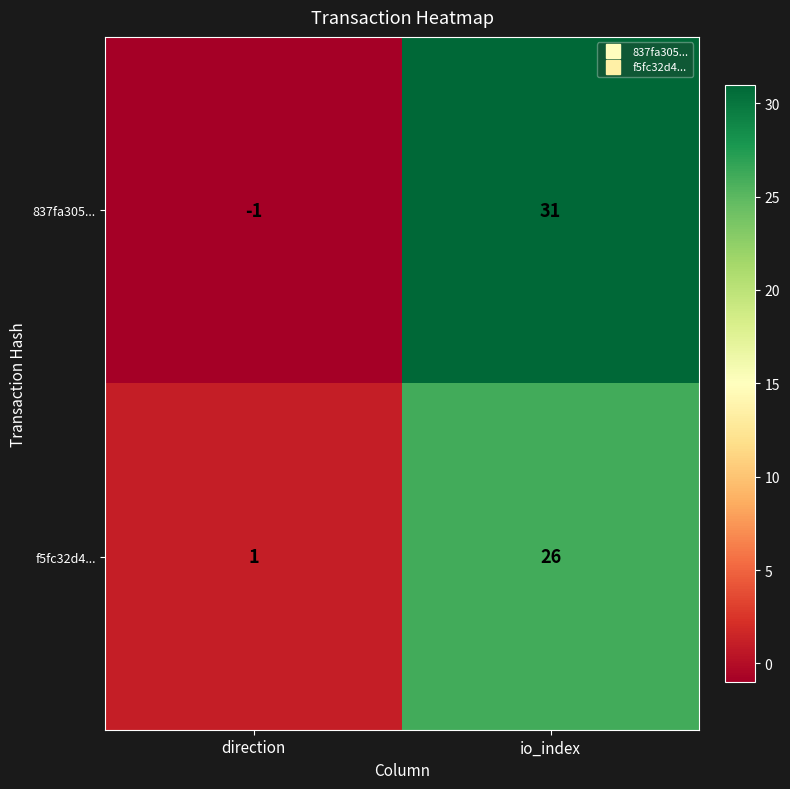

Count the number of categories in the chart.

2